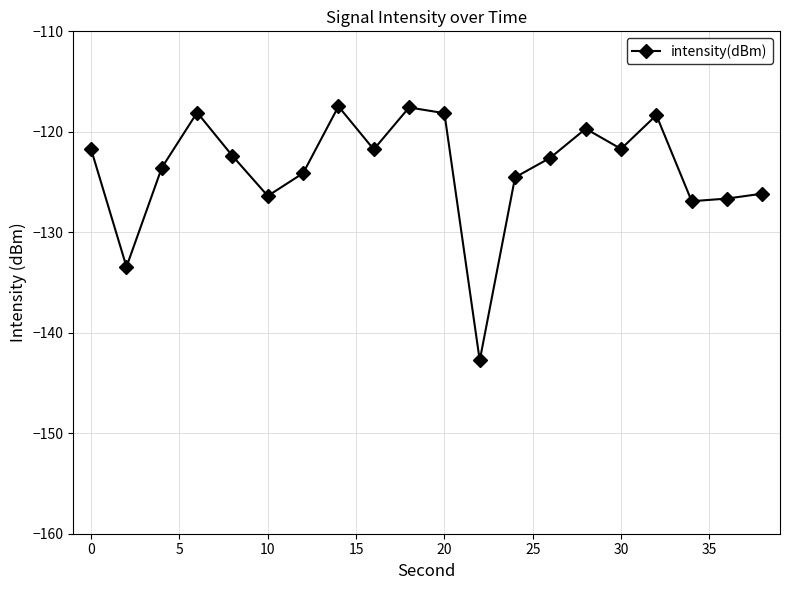

What is the value of the 18th point from the left?

-126.9